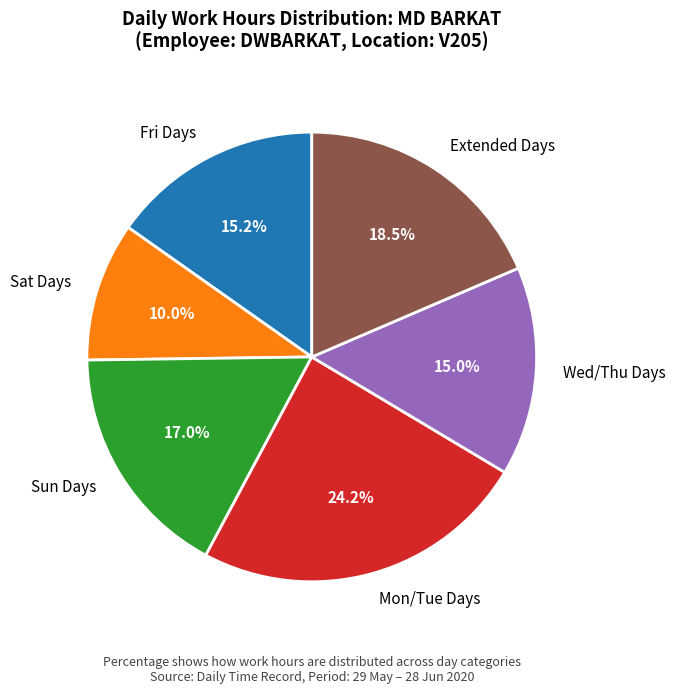

What is the smallest slice in the pie chart?

Sat Days